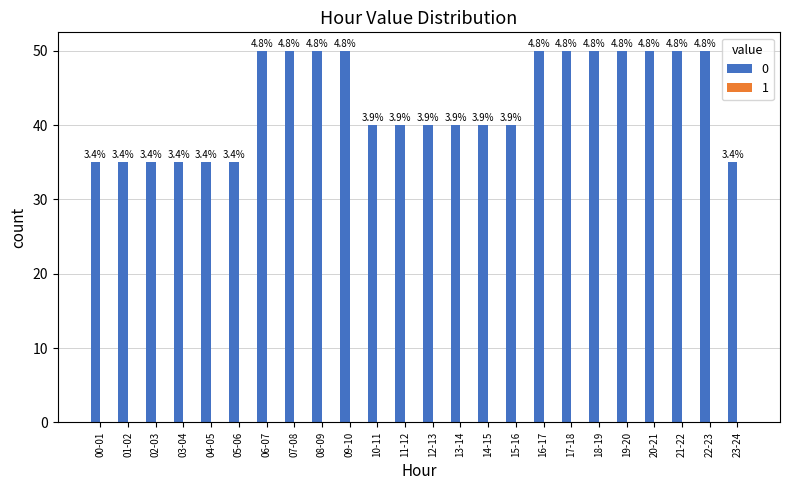

At which category does the chart reach its peak across all series?

06-07